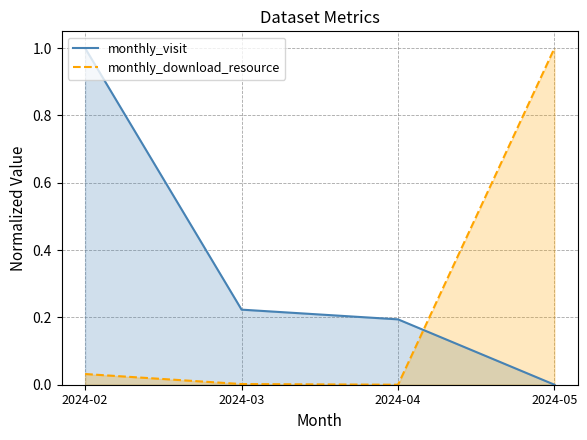

True or false: monthly_download_resource and monthly_visit intersect in this chart.

True